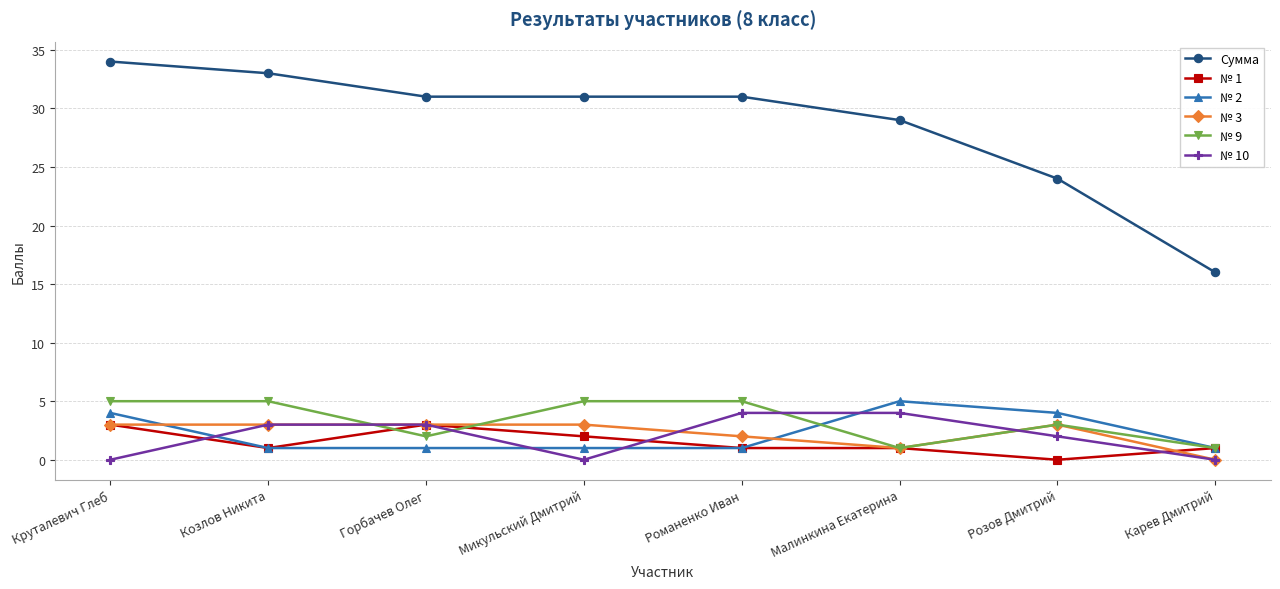

What is the difference between the highest and lowest values at Горбачев Олег?

30